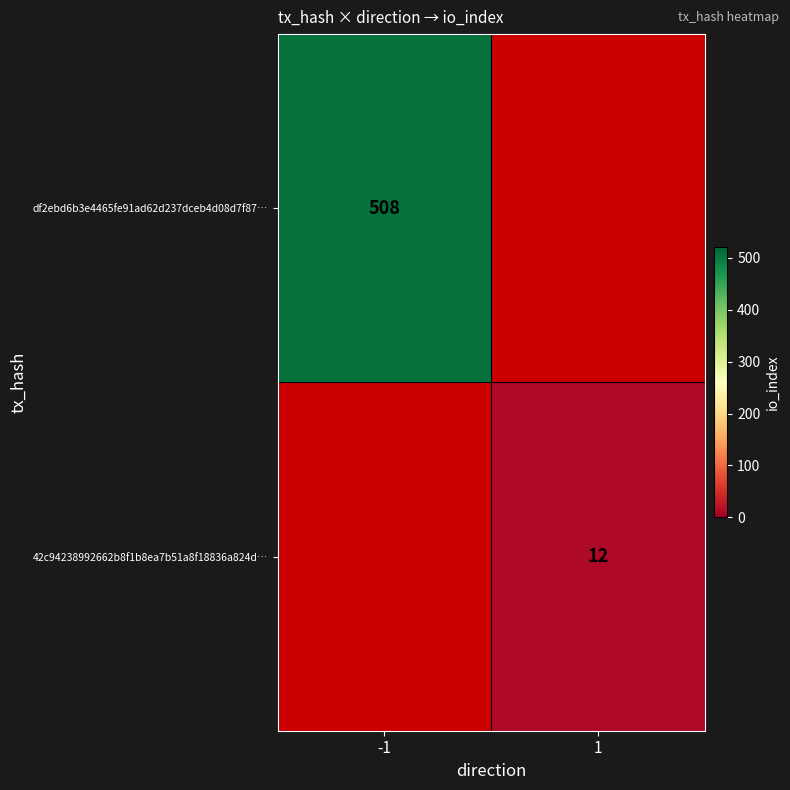

True or false: df2ebd6b3e4465fe91ad62d237dceb4d08d7f87… has a value of 508 at -1.

True